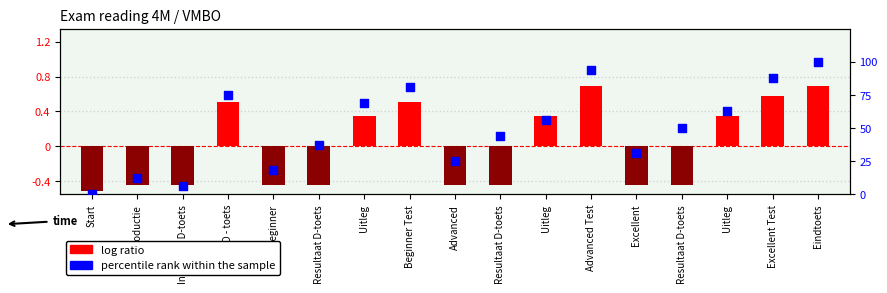

At which category is the sum across all series the highest?

Eindtoets